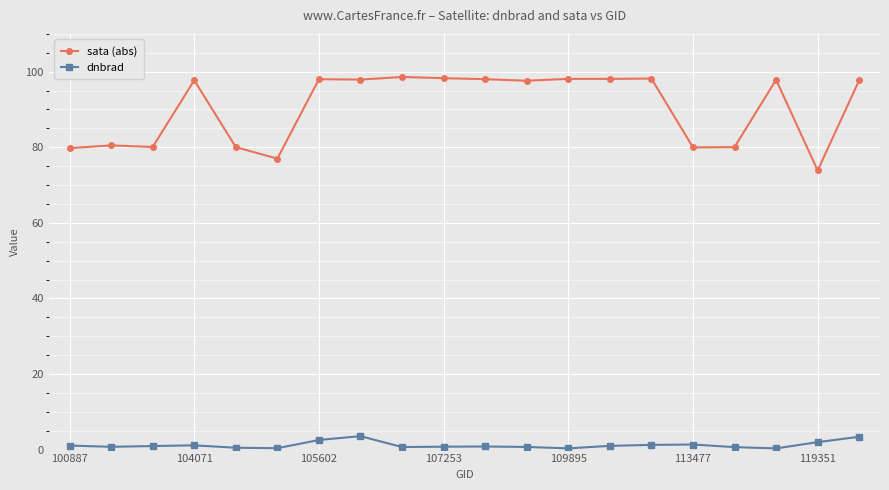

At how many categories does at least one series exceed 71?

20